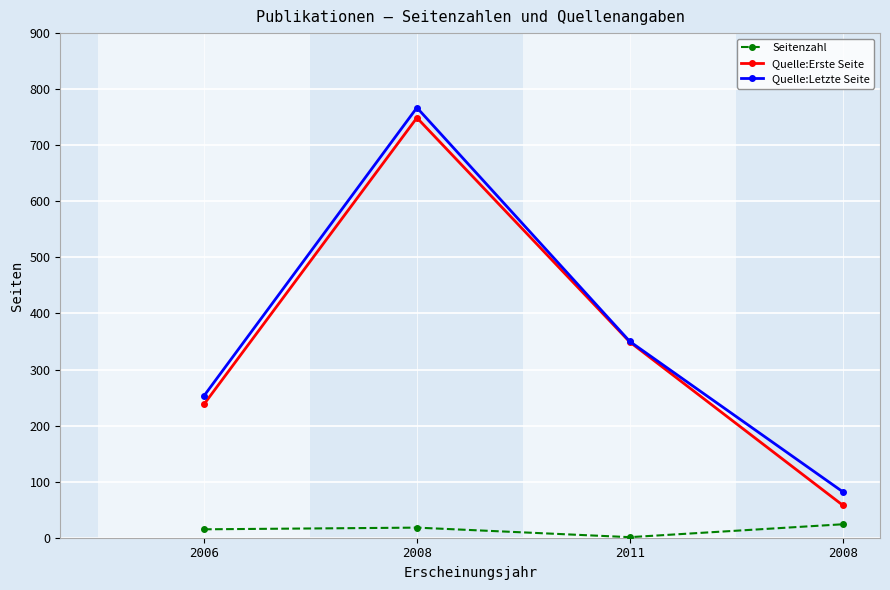

In Quelle:Letzte Seite, how many points are higher than both neighbors (excluding endpoints)?

1